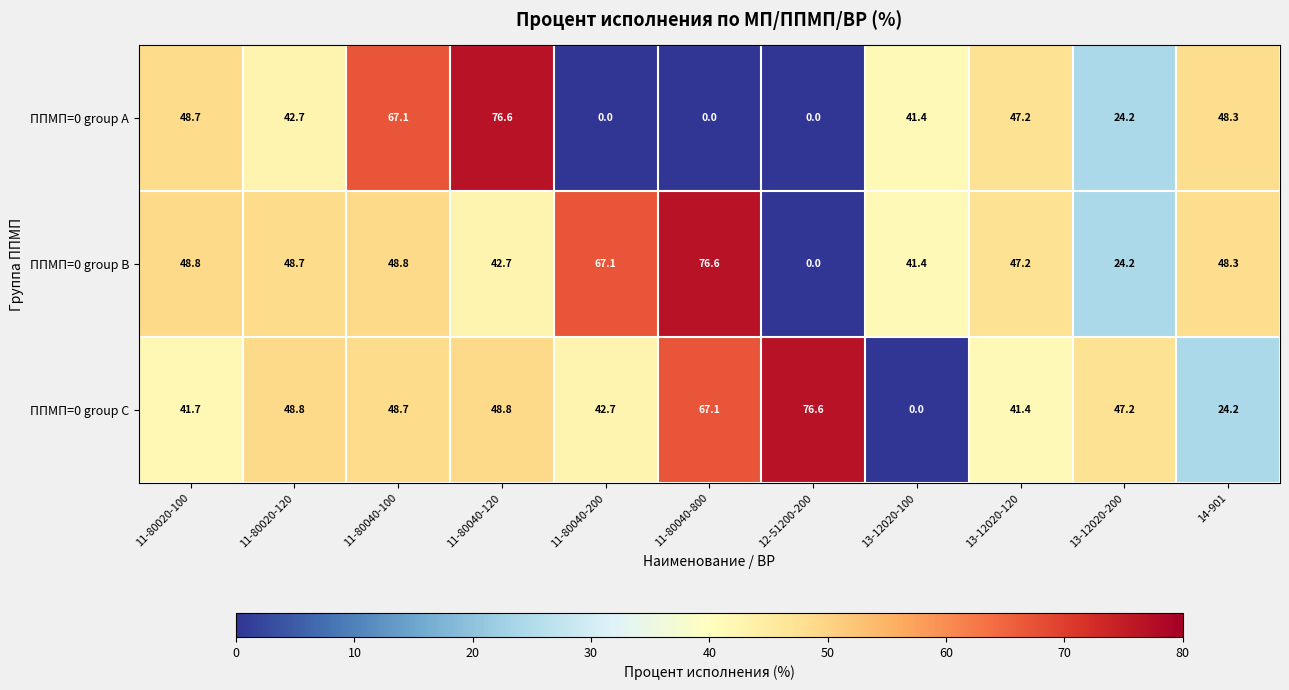

True or false: ППМП=0 group A has a value of 114.8 at 11-80040-120.

False